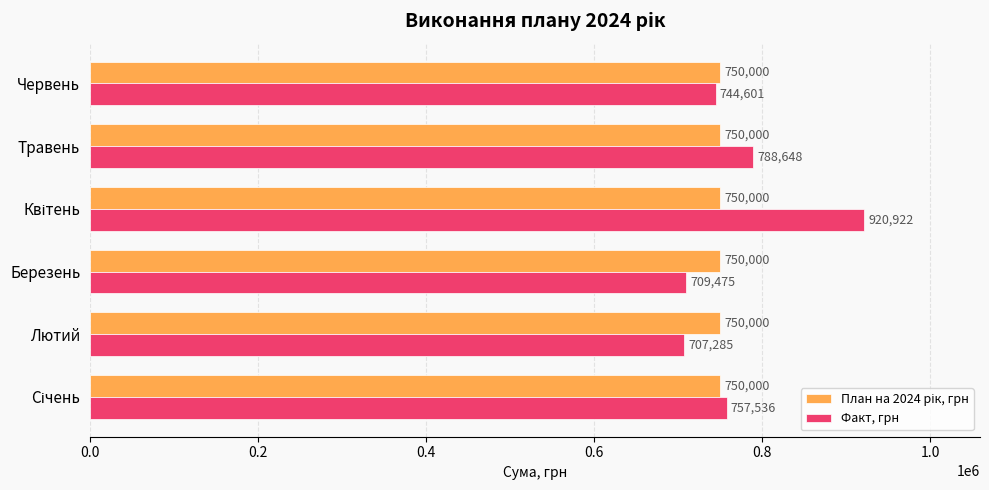

True or false: Факт, грн has a value of 788648.3 at Травень.

True